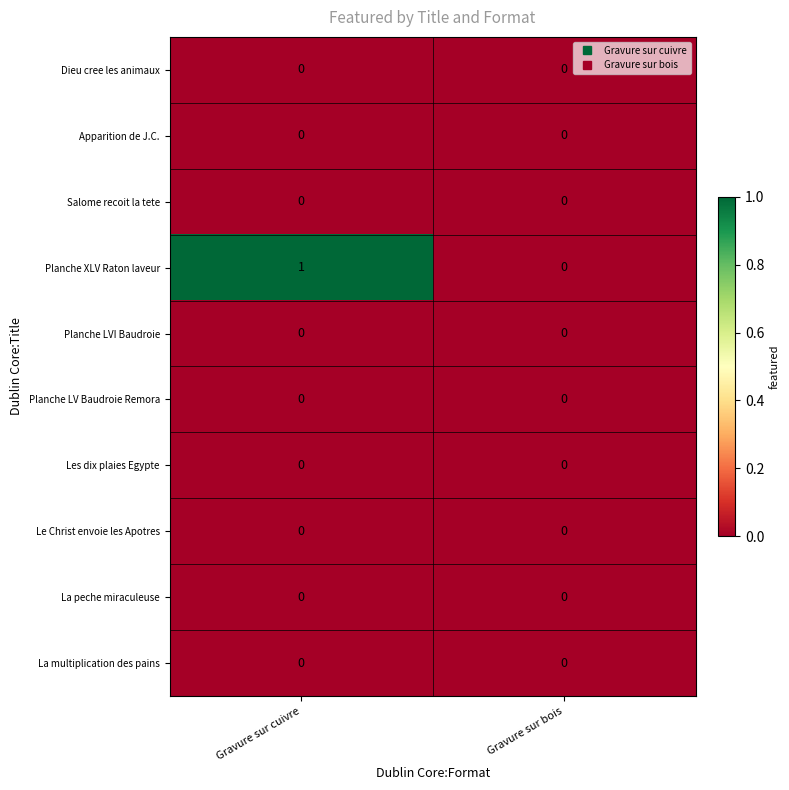

At which label does Planche XLV Raton laveur reach its peak?

Gravure sur cuivre